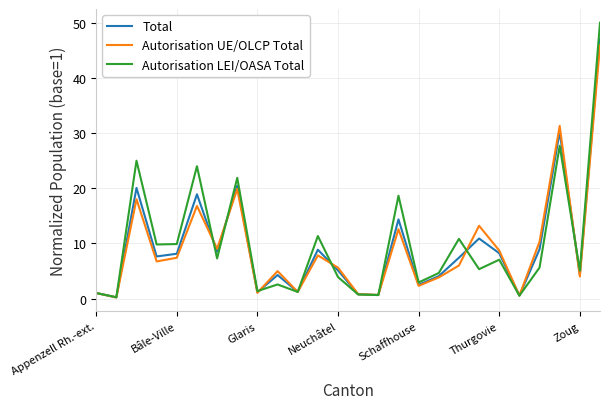

What is the greatest value displayed?

50.0